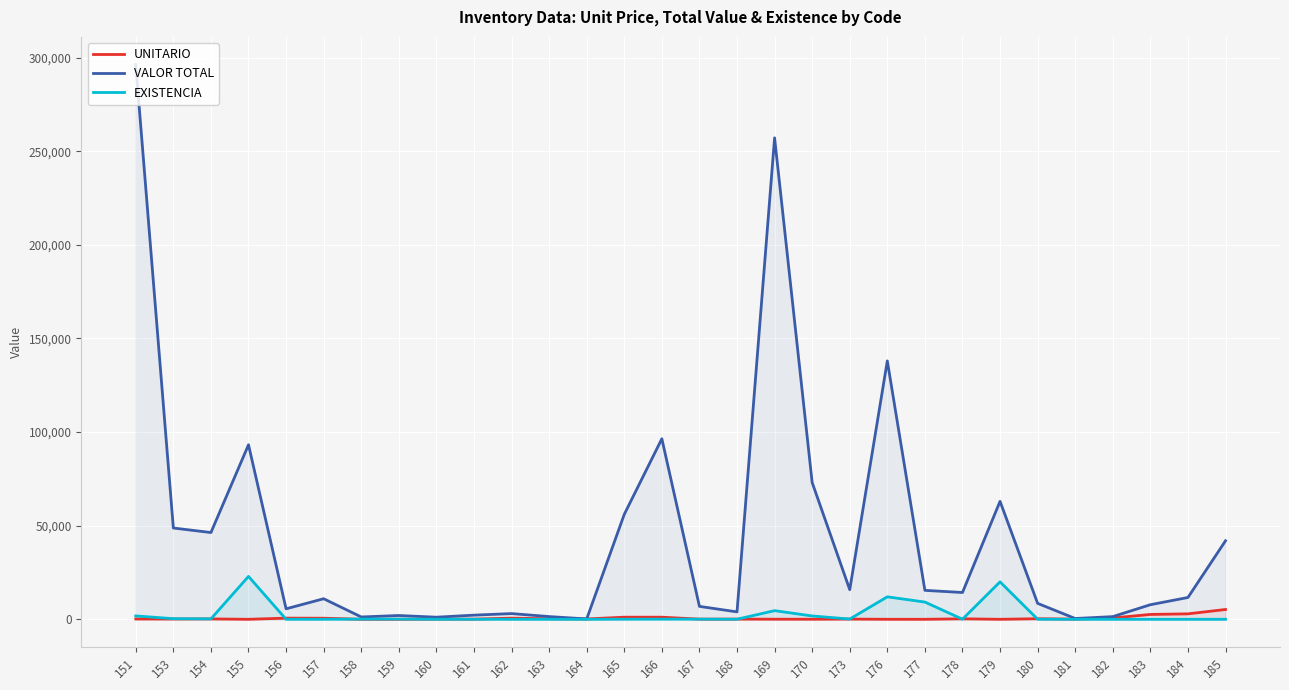

At which category does the chart reach its minimum across all series?

164